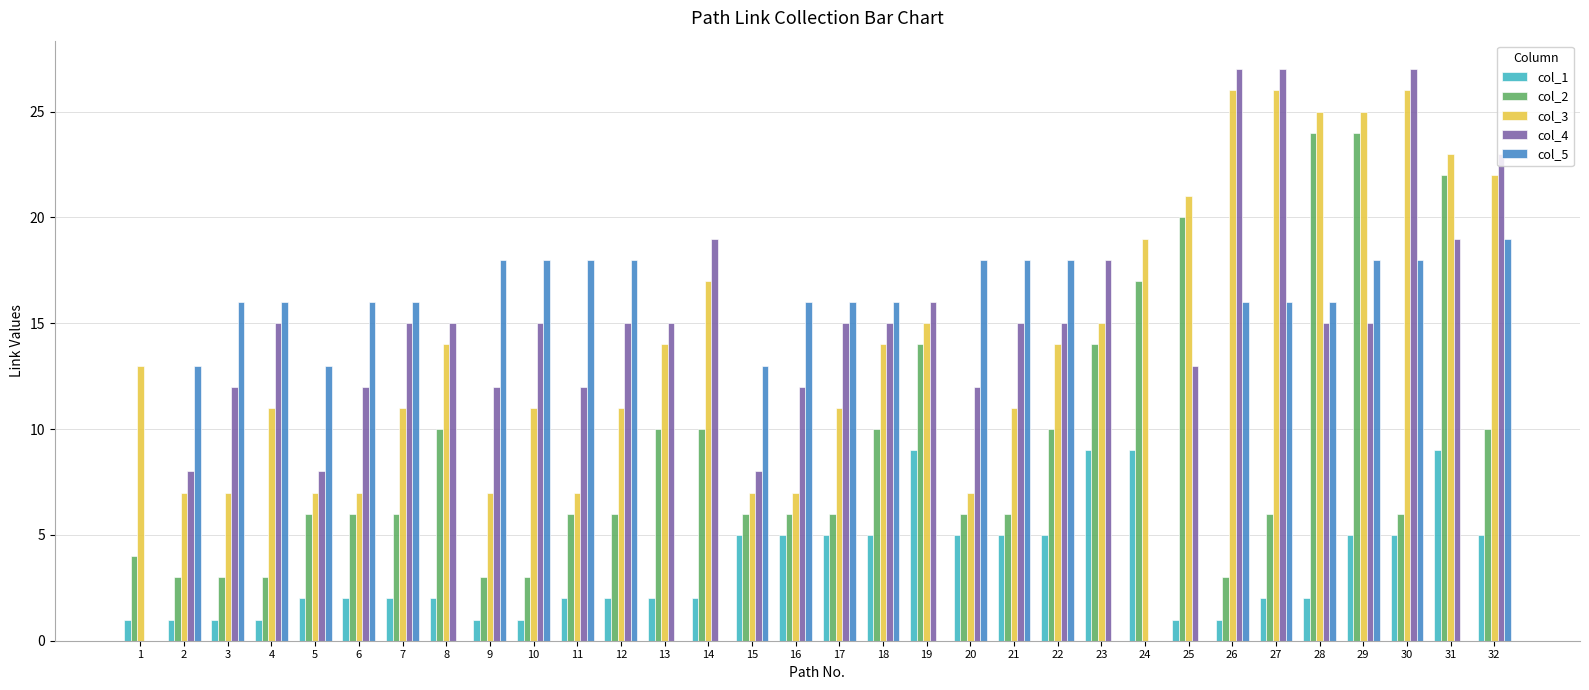

Is it true that col_5 equals 13 at 2?

True